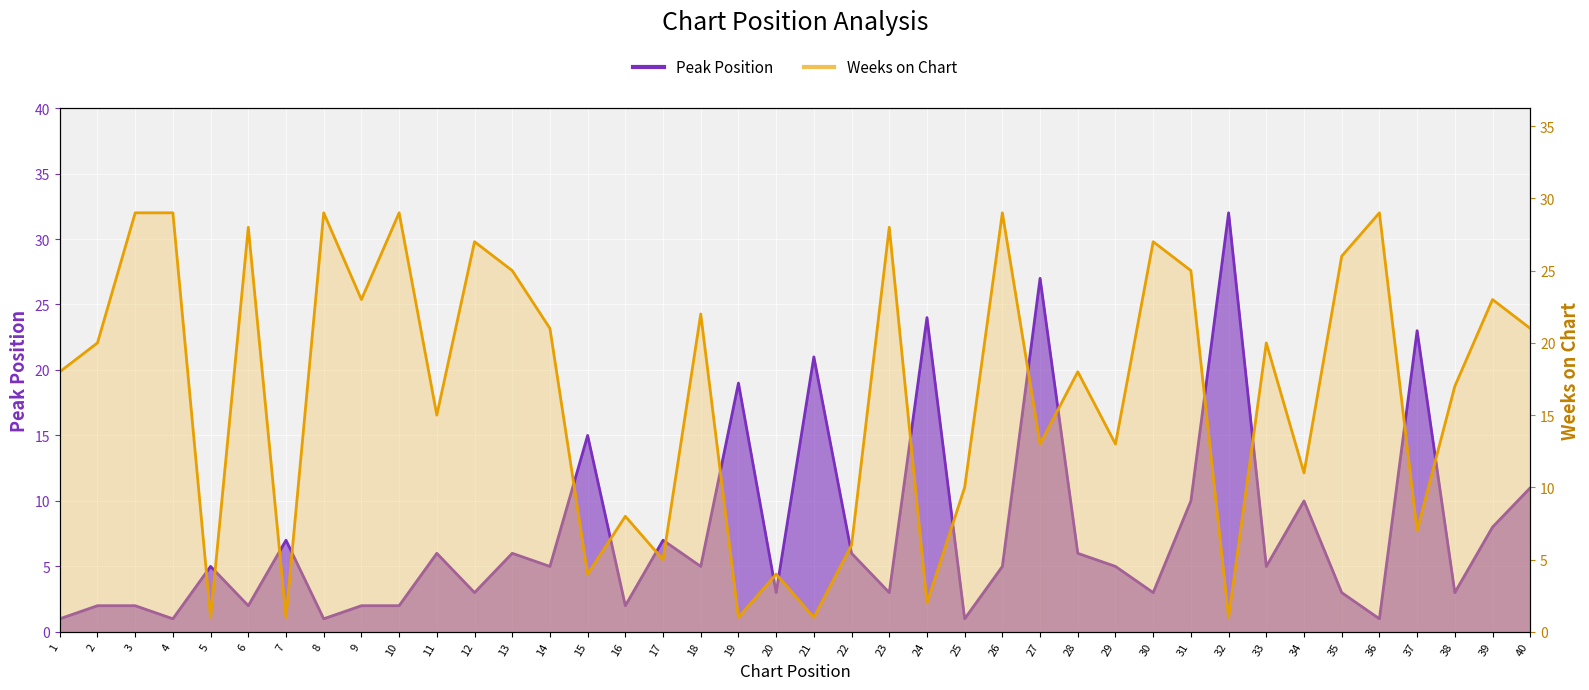

The value of Peak Position at 4 is 2. True or false?

False